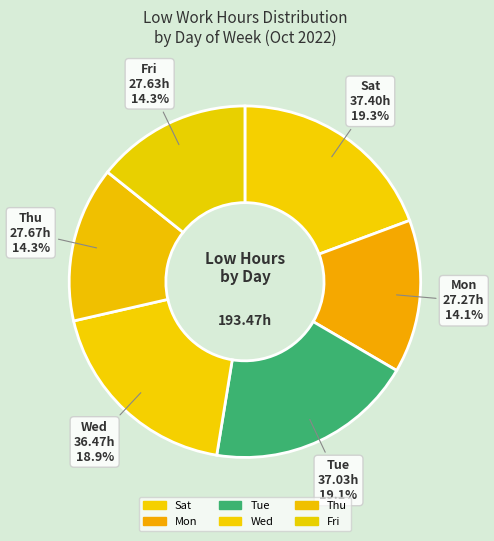

How many segments does this pie chart have?

6